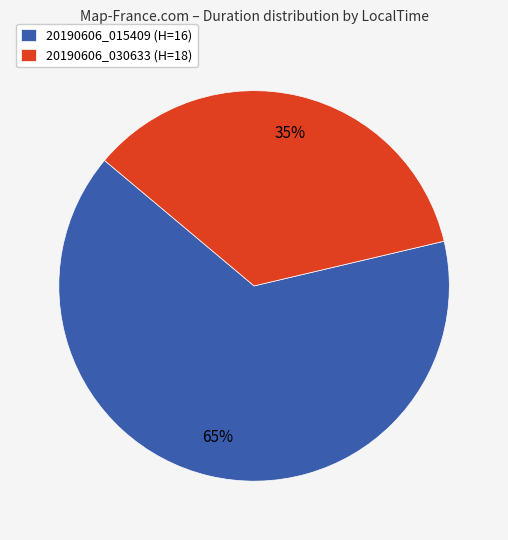

True or false: 20190606_030633 (H=18) accounts for 48% of the total.

False